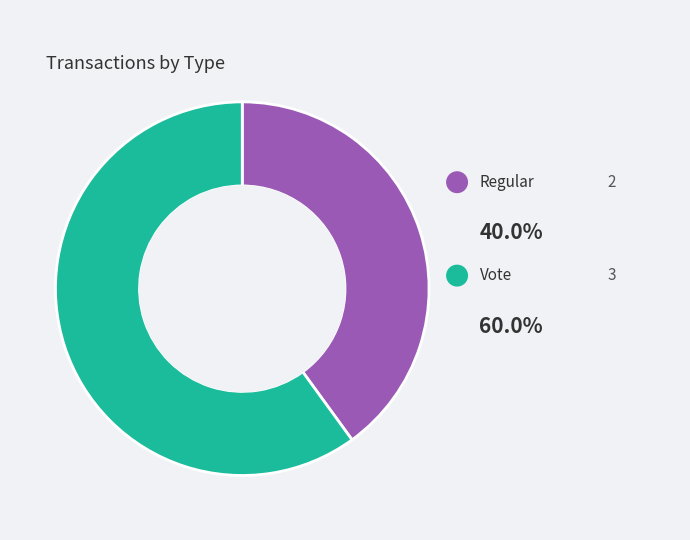

What percentage do Vote and Regular together represent?

100.0%